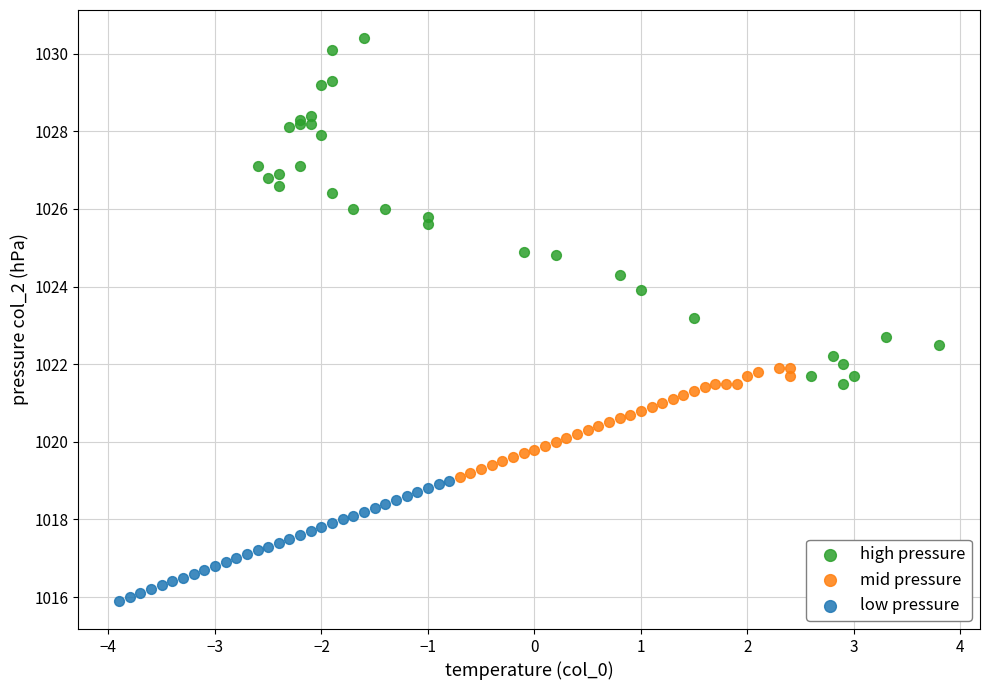

Which series contains the lowest Y value?

low pressure